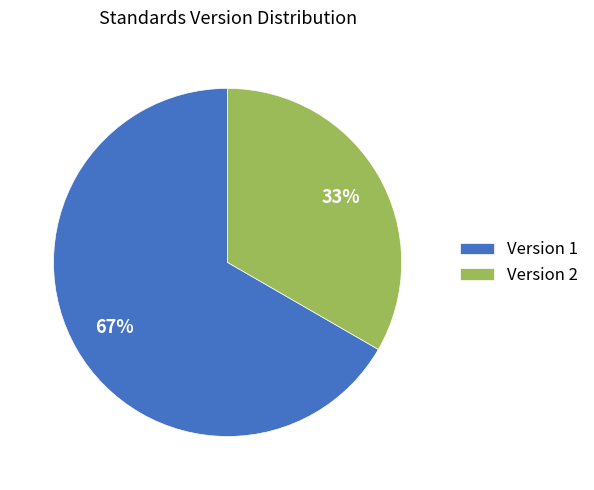

To the nearest percent, what is the combined percentage of Version 2 and Version 1?

100%